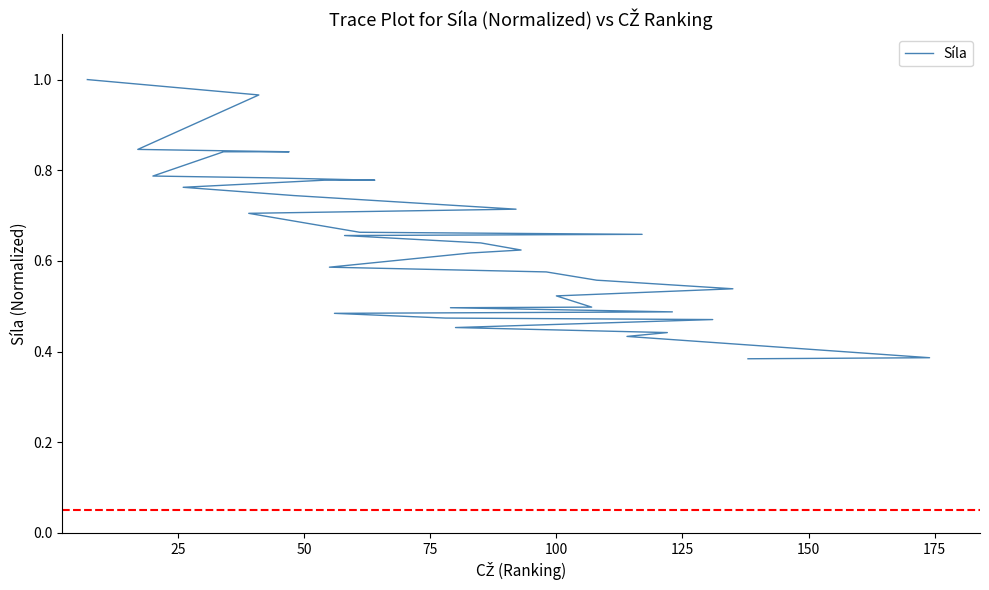

What is the sum of all values?

23.3